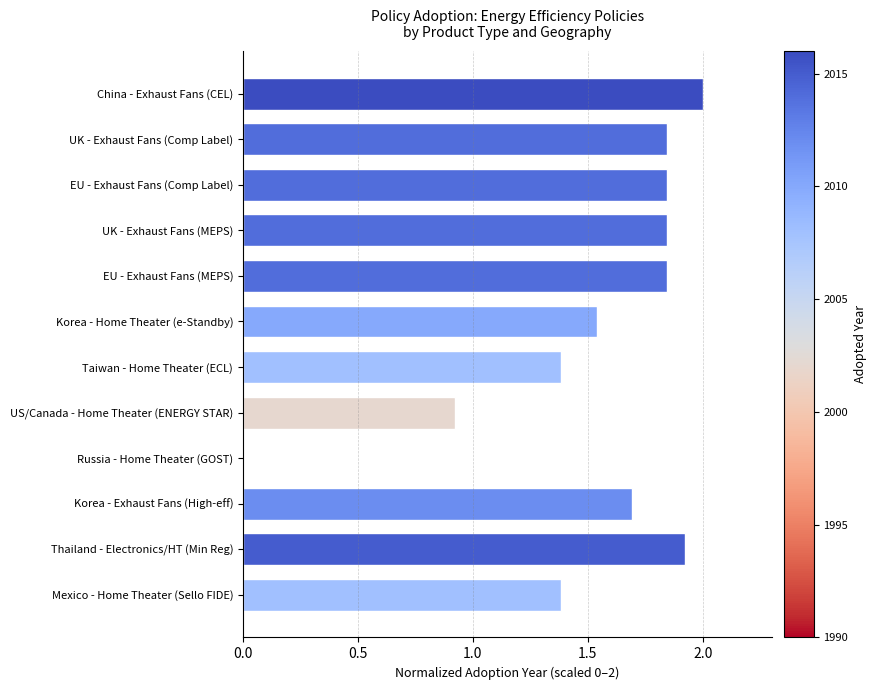

Between China - Exhaust Fans (CEL) and UK - Exhaust Fans (MEPS), which is larger?

China - Exhaust Fans (CEL)